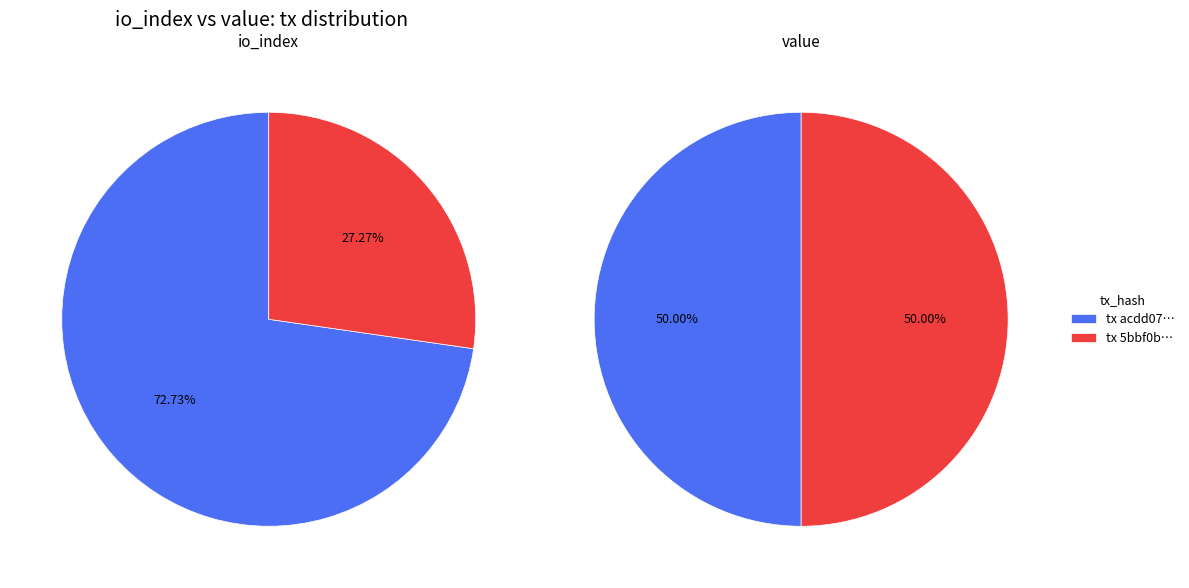

To the nearest percent, what is the average slice percentage?

50%